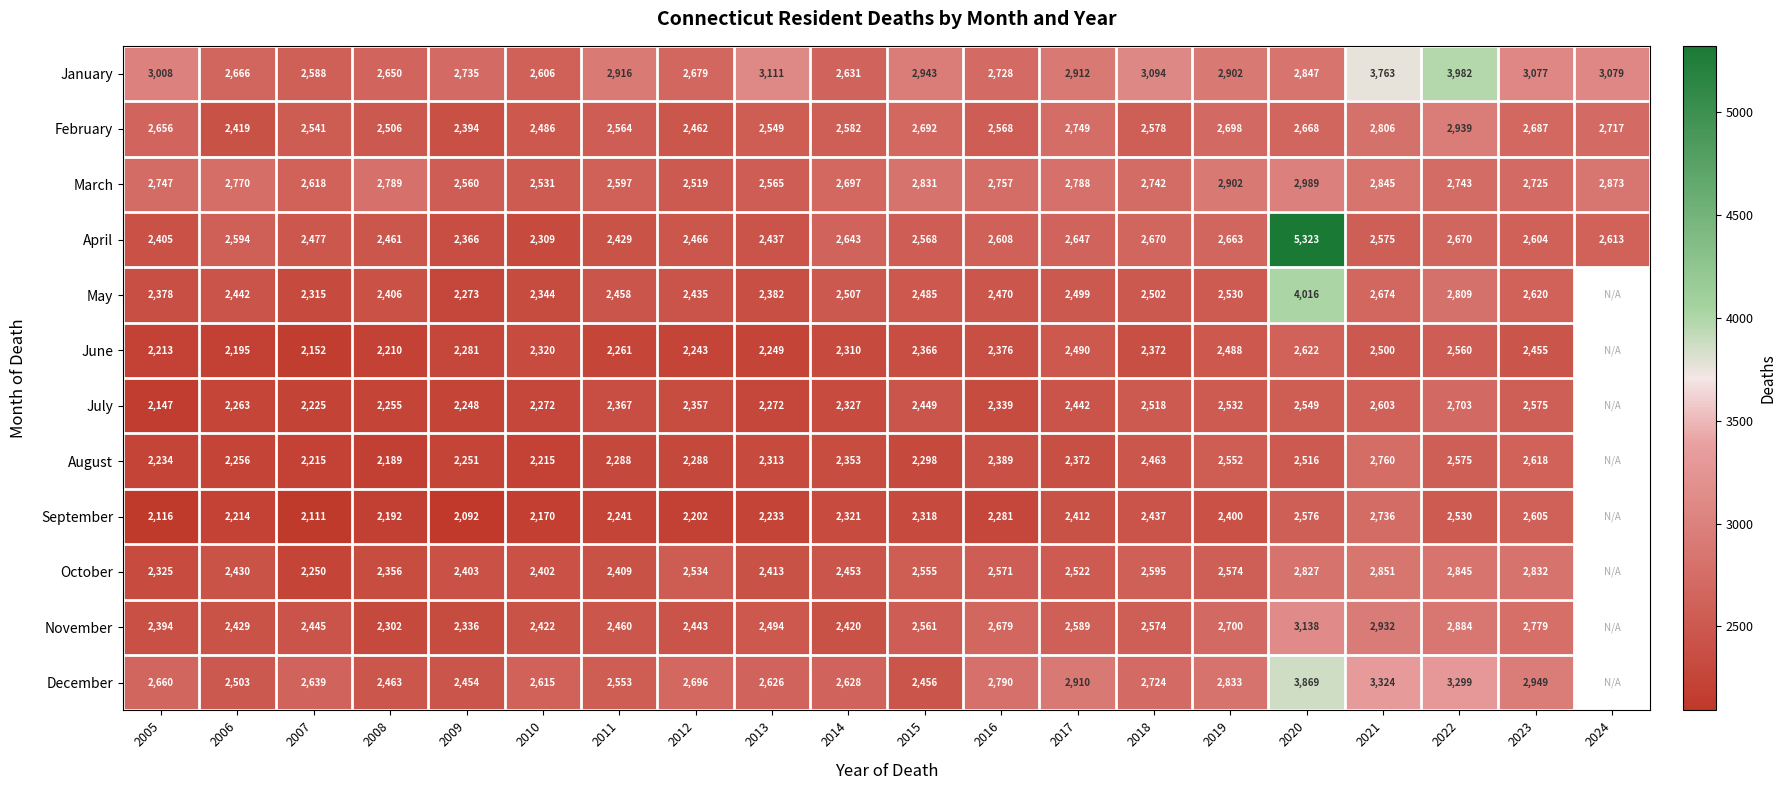

Is the value of March at 2016 greater than the value of May at 2018?

Yes